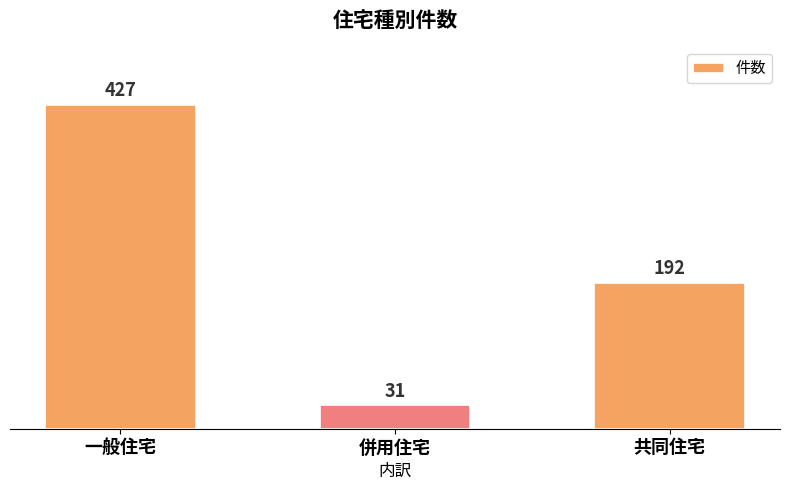

List the labels in order of value, largest first.

一般住宅, 共同住宅, 併用住宅